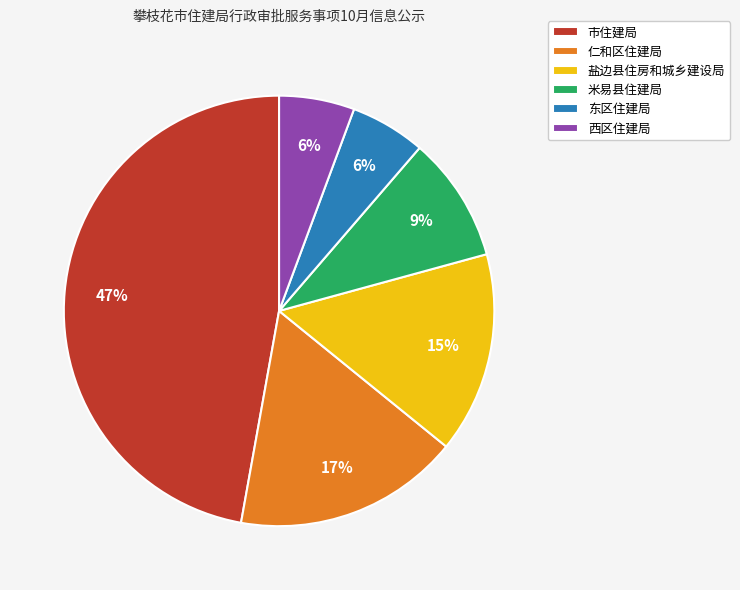

Which has a higher value, 市住建局 or 东区住建局?

市住建局